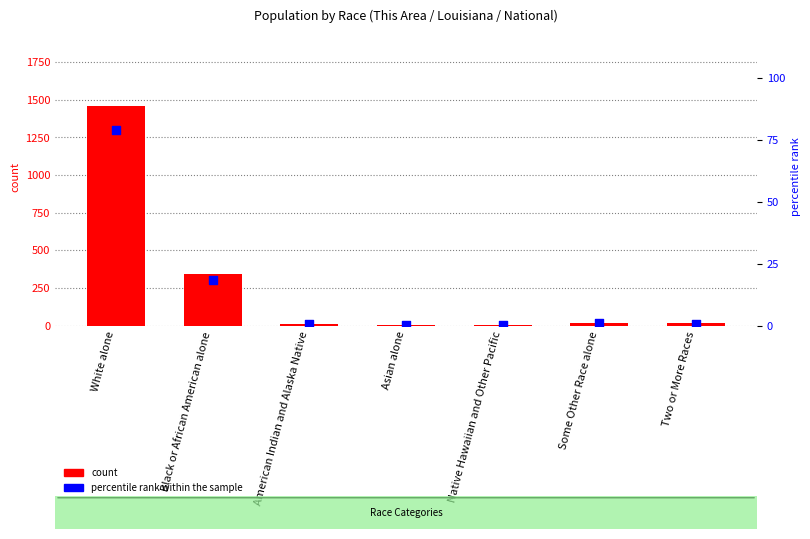

Which series reaches the maximum Y coordinate?

count